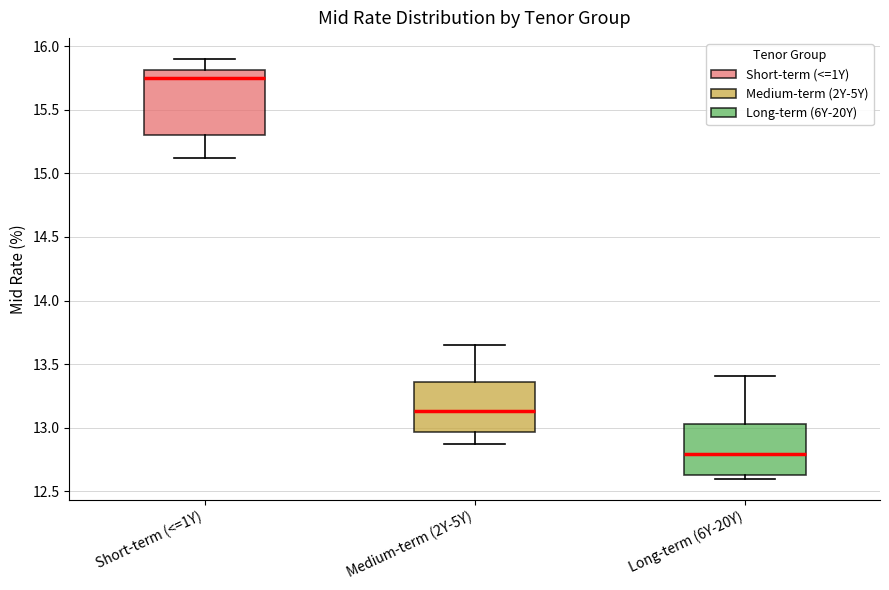

Where does the median line of the box for Long-term (6Y-20Y) sit on the y-axis? The values are not printed on the chart, so give them approximately, as read against the axis.

12.80